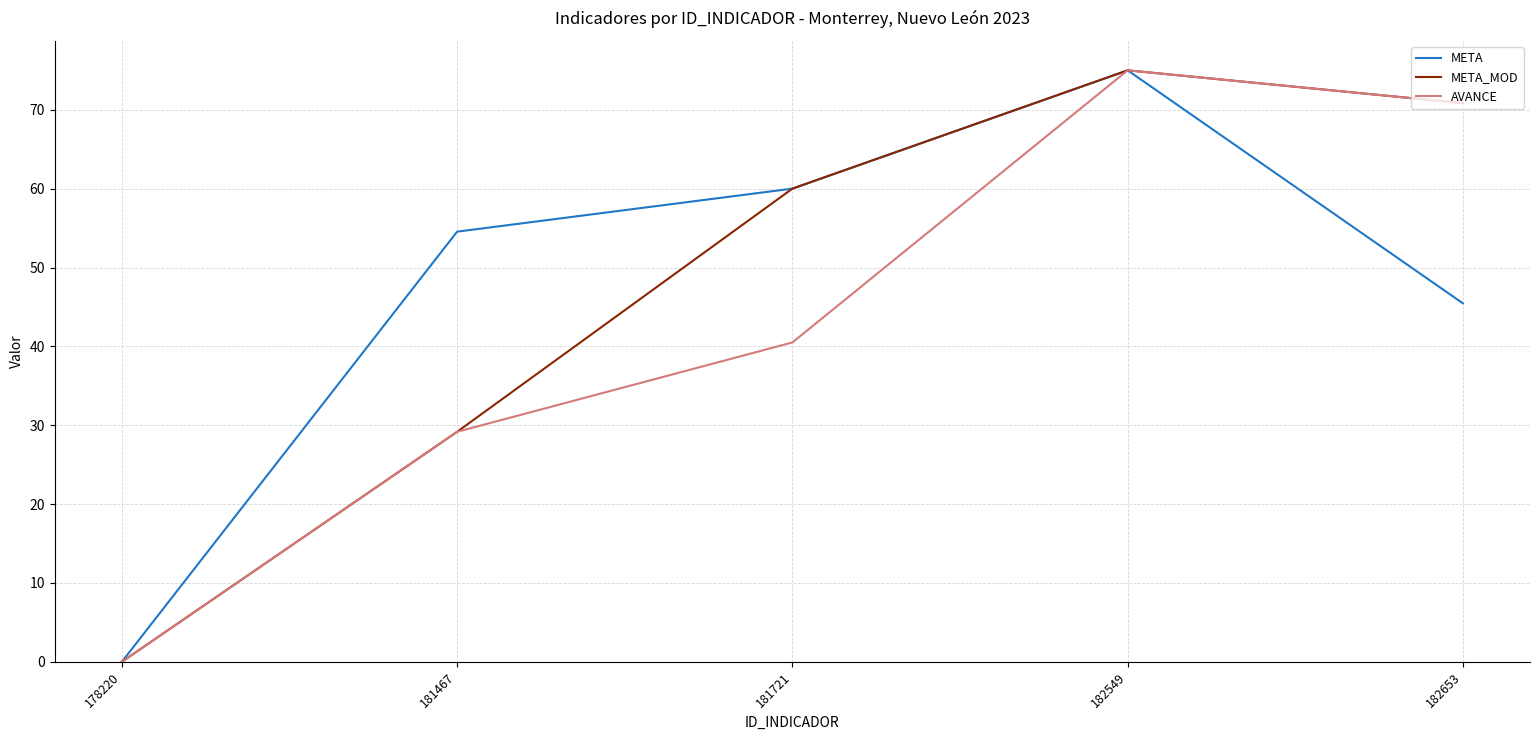

Rank the categories by AVANCE value from lowest to highest.

178220, 181467, 181721, 182653, 182549